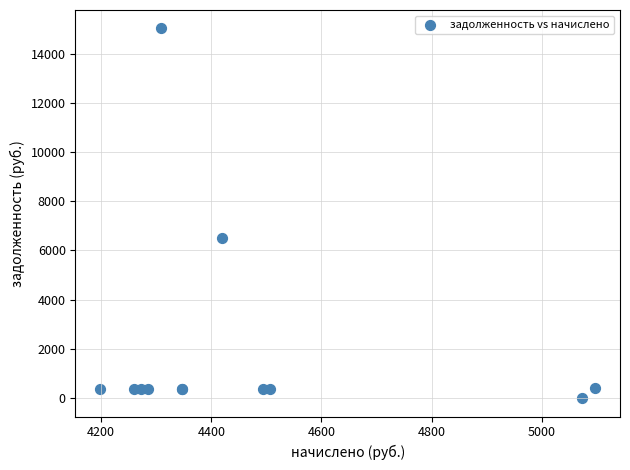

What Y value in the scatter plot is closest to 7511?

6503.9